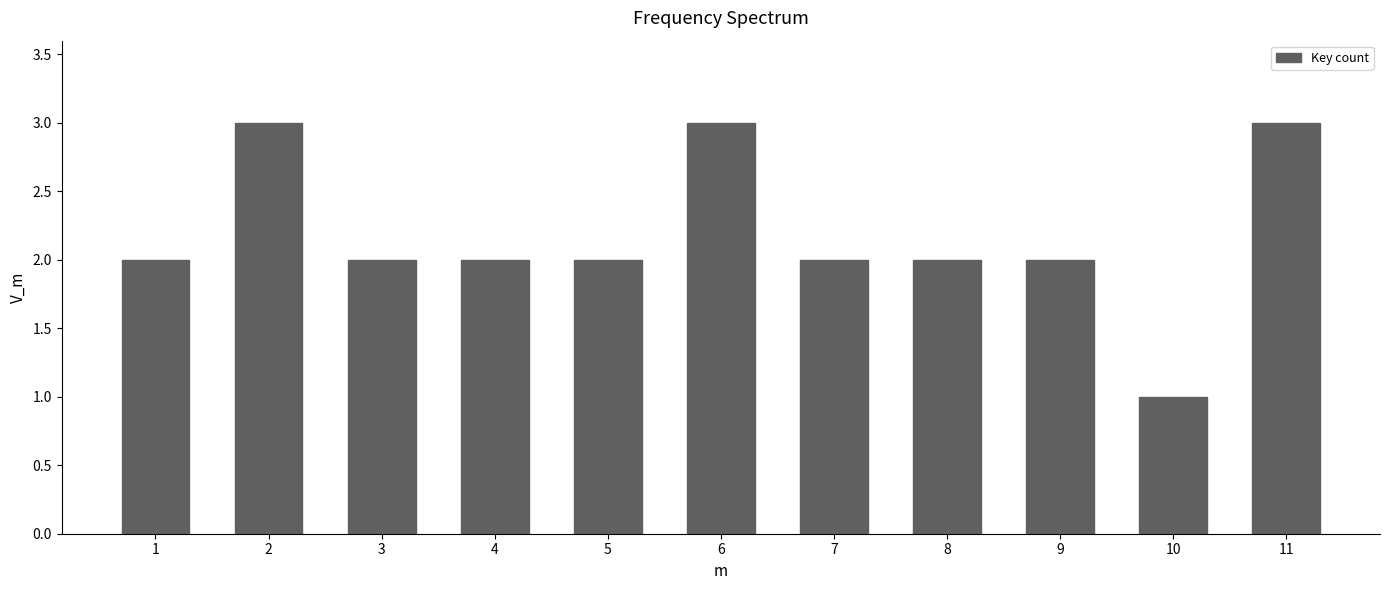

Reading left to right, list all the values displayed in this chart.

2	3	2	2	2	3	2	2	2	1	3